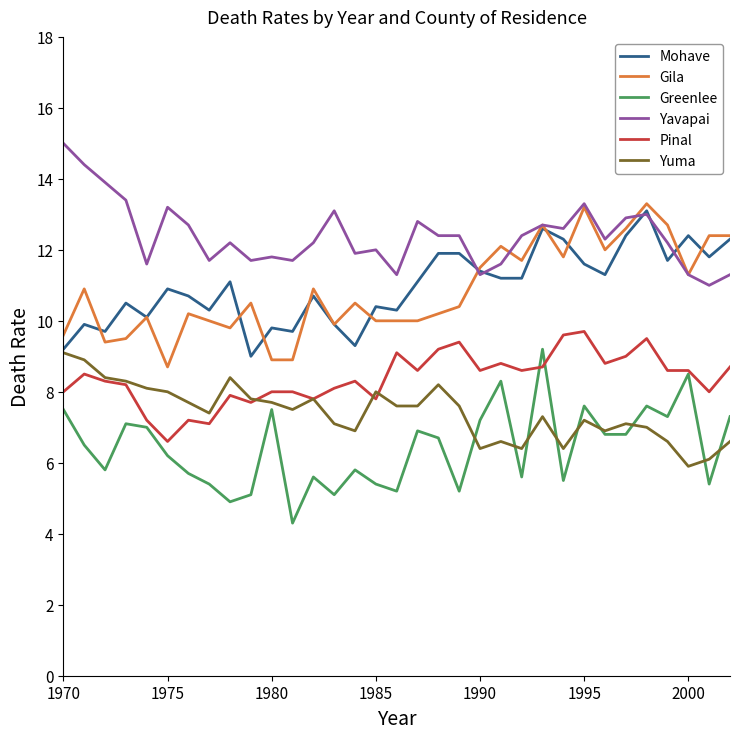

What is the difference between the second highest and minimum values in the Greenlee series?

4.2